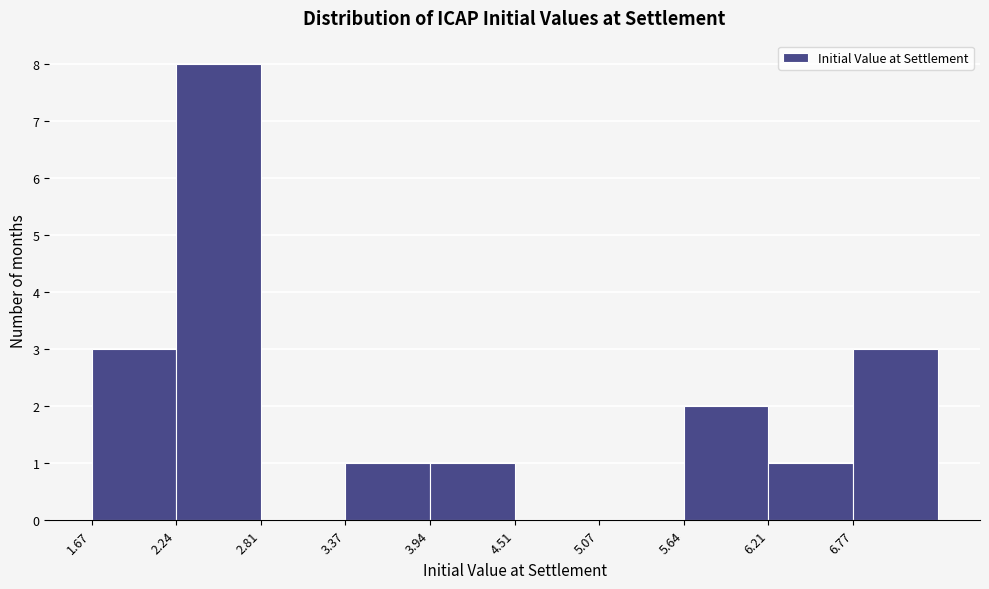

Reading left to right, transcribe this chart: for each bar, give the range it covers on the x-axis and its height. Neither the bar edges nor the heights are printed on the chart, so give them approximately, as read against the axes.

1.7 to 2.2: 3
2.2 to 2.8: 8
2.8 to 3.4: 0
3.4 to 3.9: 1
3.9 to 4.5: 1
4.5 to 5.1: 0
5.1 to 5.6: 0
5.6 to 6.2: 2
6.2 to 6.8: 1
6.8 to 7.3: 3